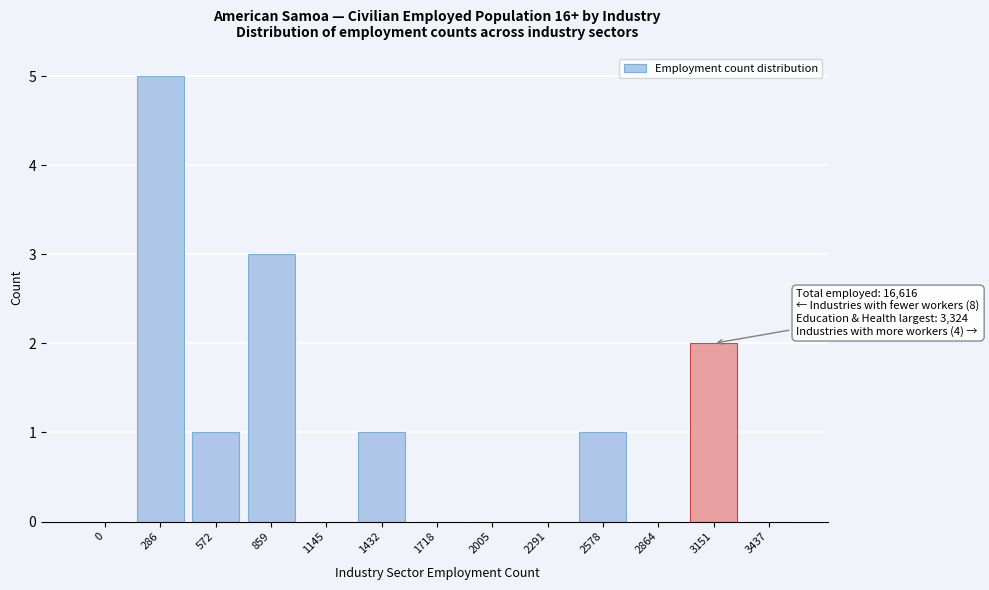

Reading right to left, list all the values displayed in this chart.

3437=0	3151=2	2864=0	2578=1	2291=0	2005=0	1718=0	1432=1	1145=0	859=3	572=1	286=5	0=0